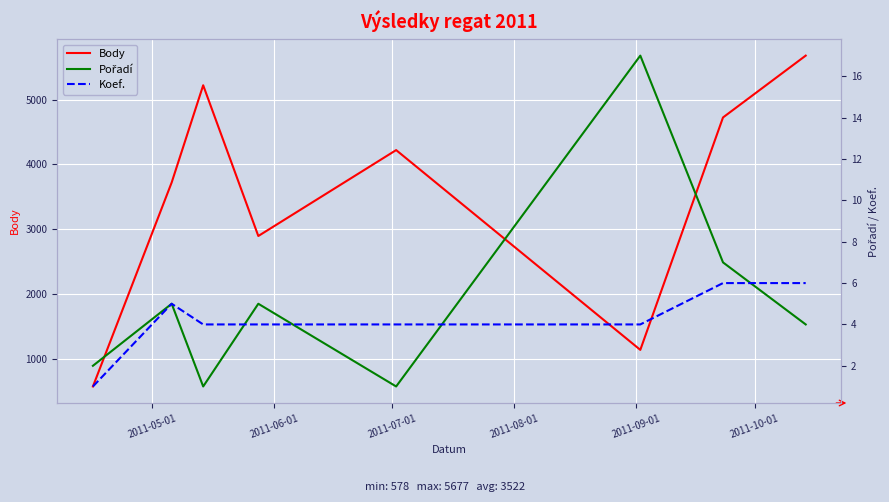

What are all the series names shown in the legend?

Body, Pořadí, Koef.